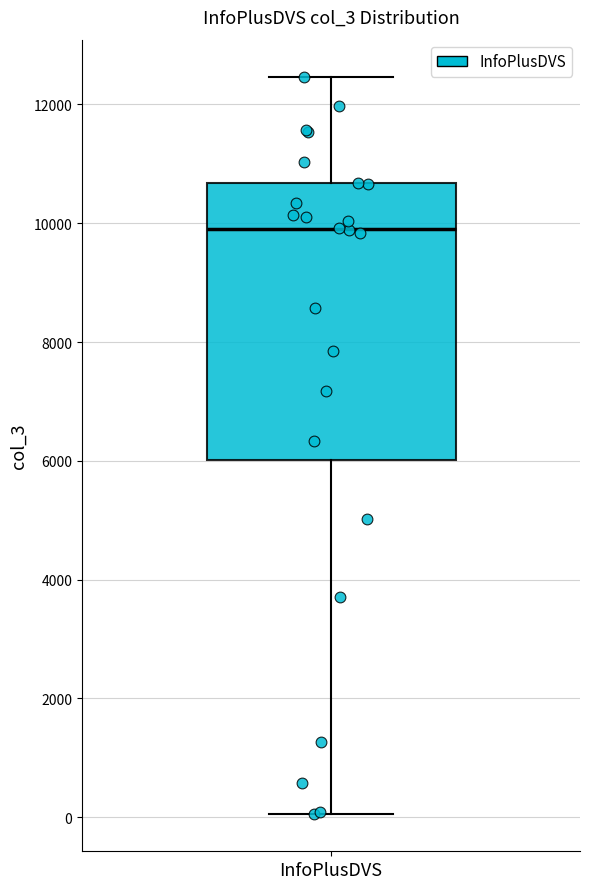

Read this box plot against the y-axis: the position of the median line, the range covered by the box, and the ends of both whiskers. The values are not printed on the chart, so give them approximately, as read against the axis.

median 10000, box 6000 to 10600, whiskers 0 to 12400